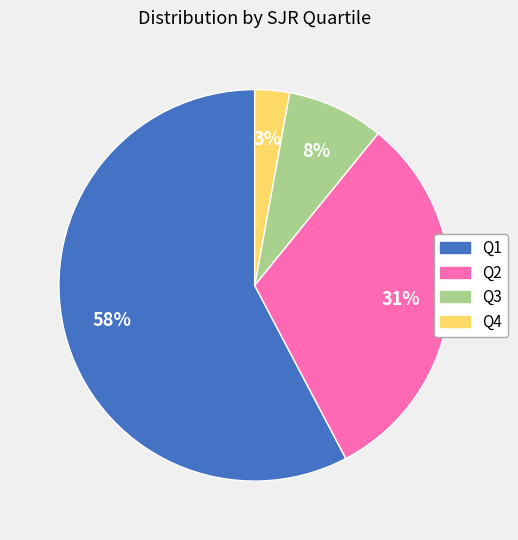

Is the sum of Q4 and Q1 greater than half?

Yes